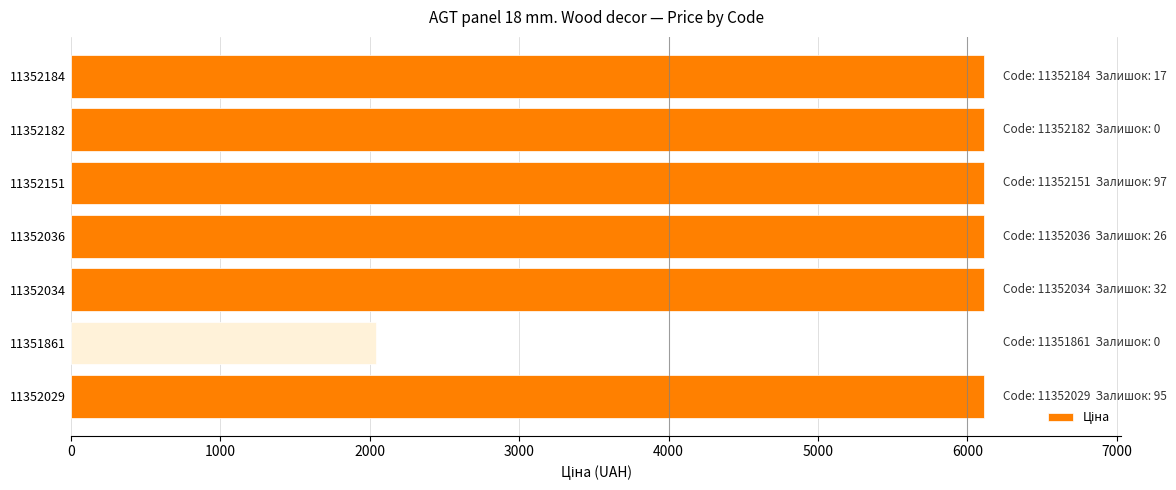

What is the change in value from 11352036 to 11351861?

-4069.7